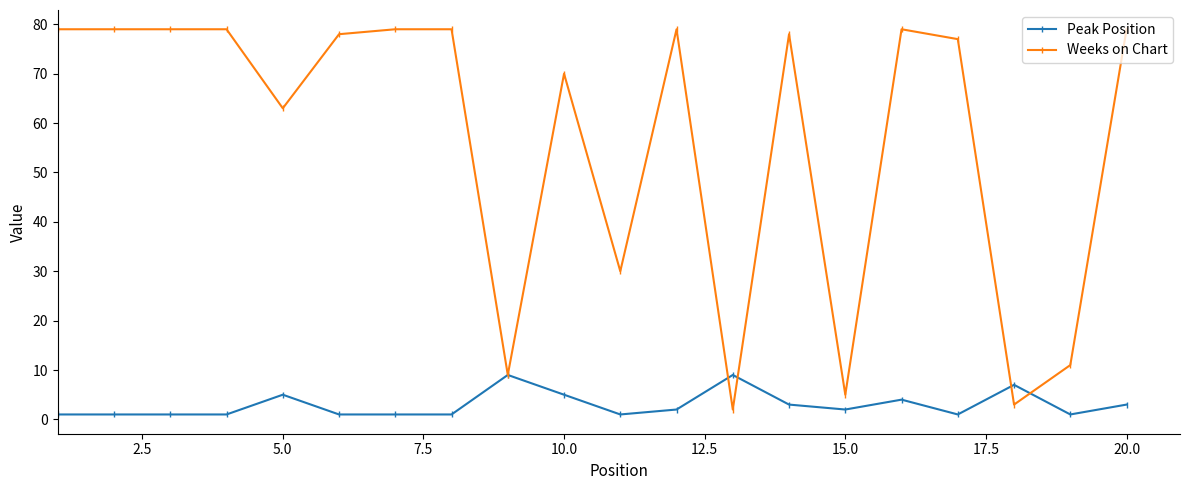

True or false: Peak Position has more than 2 interior local peaks.

True